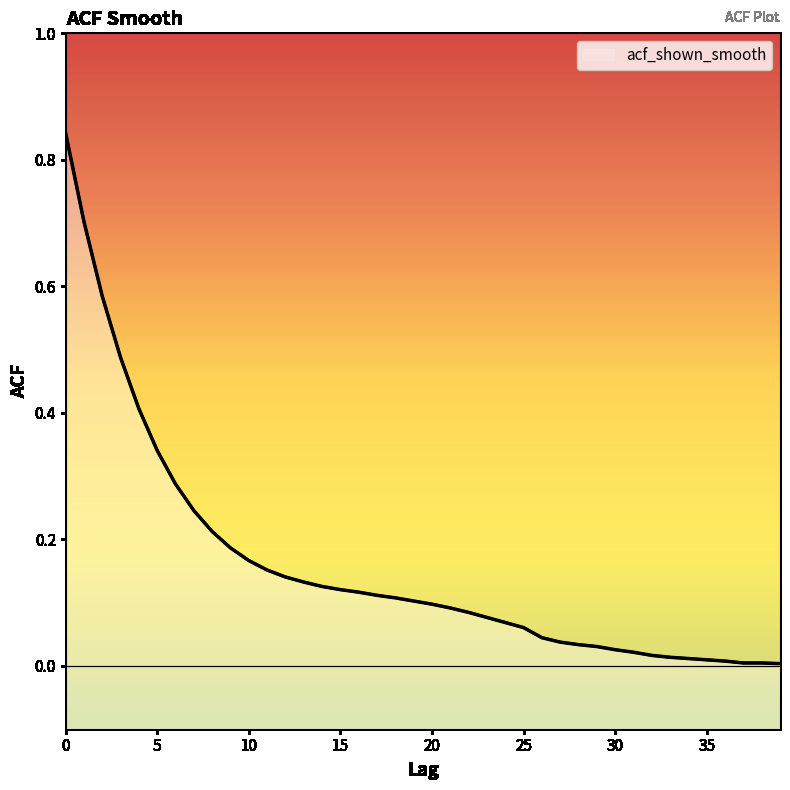

List the labels in order of value, smallest first.

39, 37, 38, 36, 35, 34, 33, 32, 31, 30, 29, 28, 27, 26, 25, 24, 23, 22, 21, 20, 19, 18, 17, 16, 15, 14, 13, 12, 11, 10, 9, 8, 7, 6, 5, 4, 3, 2, 1, 0